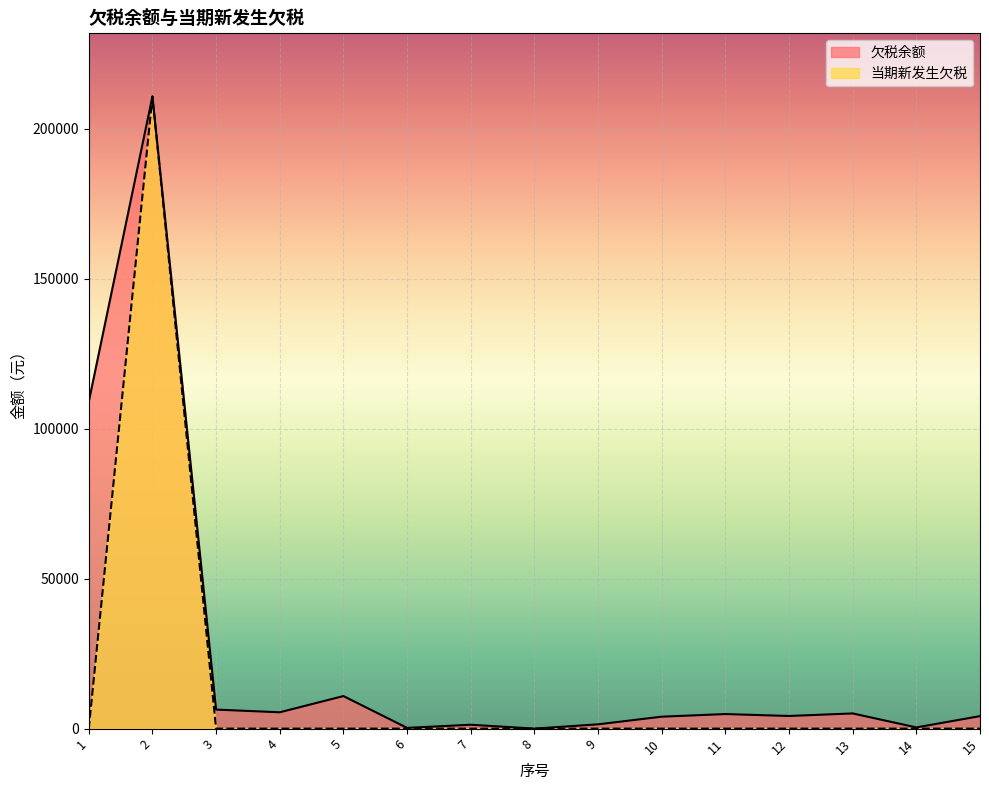

Where is the first local maximum for 欠税余额?

2